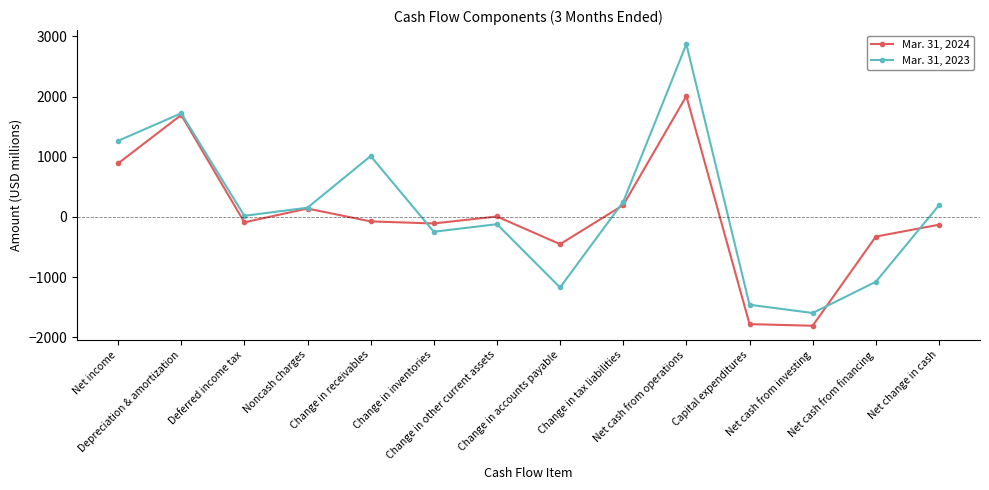

How many values in the Mar. 31, 2024 series exceed -76?

6